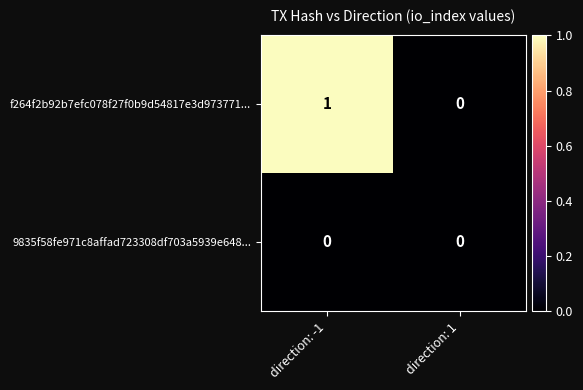

How many values in f264f2b92b7efc078f27f0b9d54817e3d973771... are above zero?

1